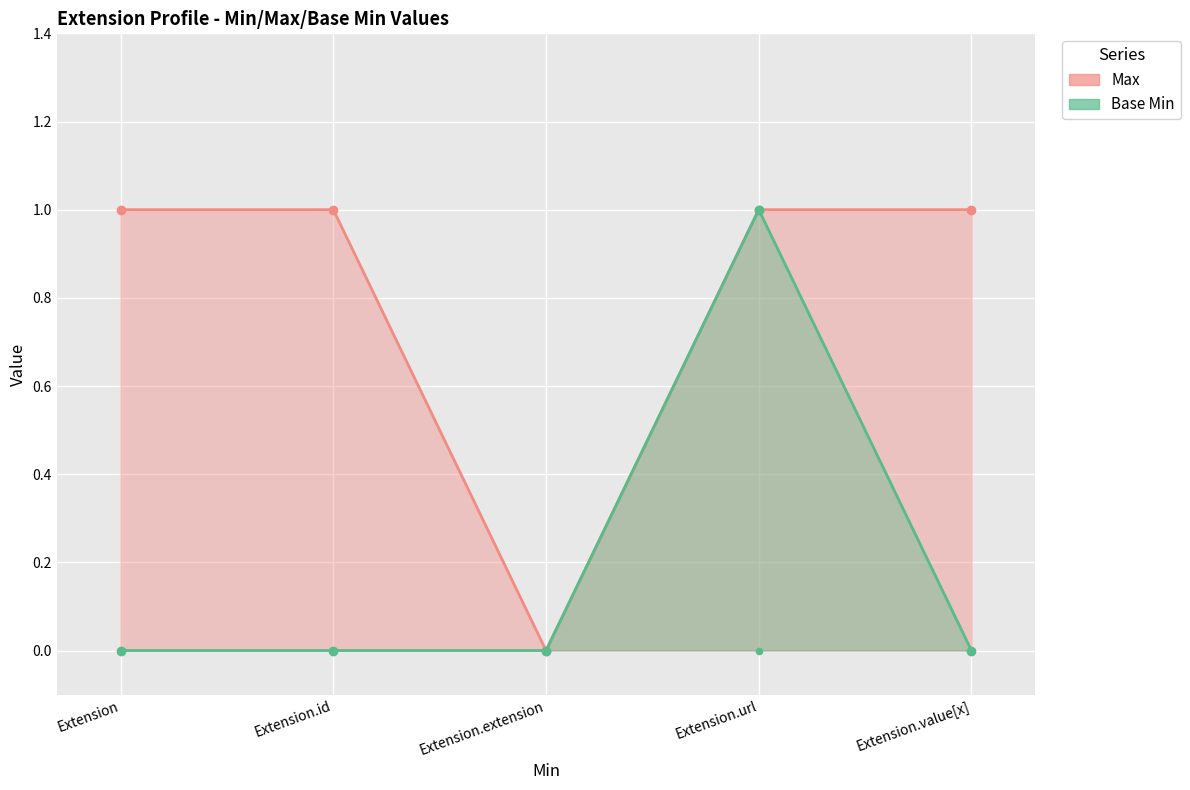

What are all the series names shown in the legend?

Max, Base Min